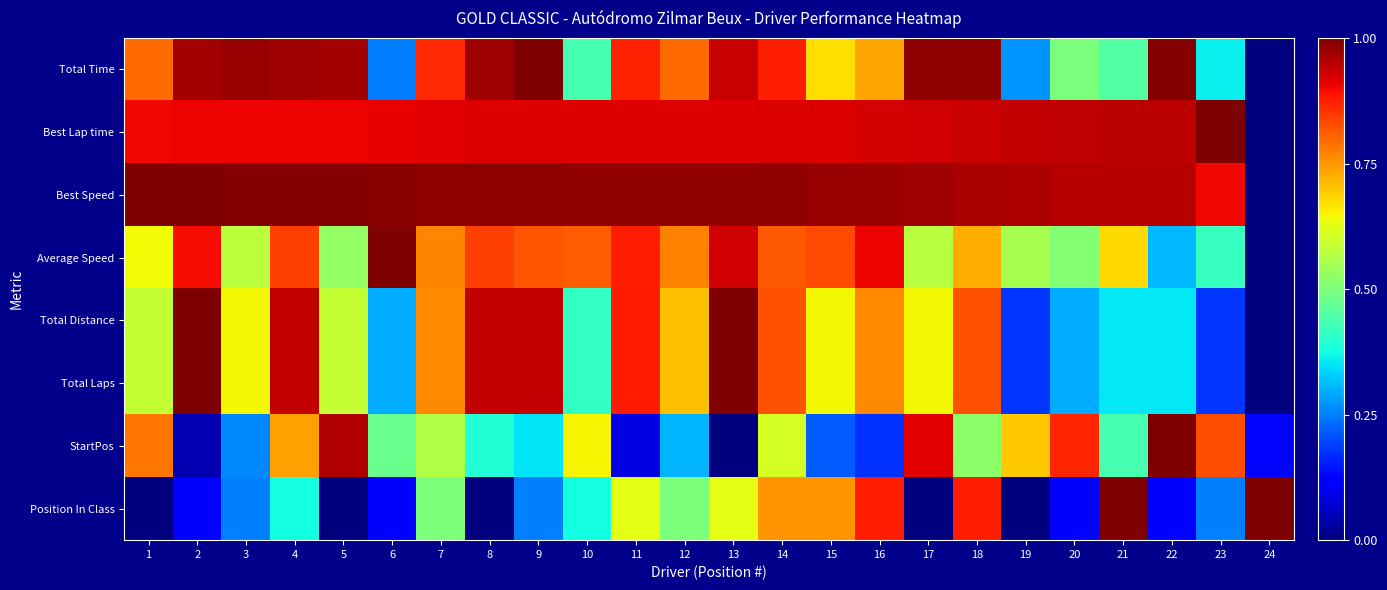

Which series has the largest total across all categories?

Best Speed